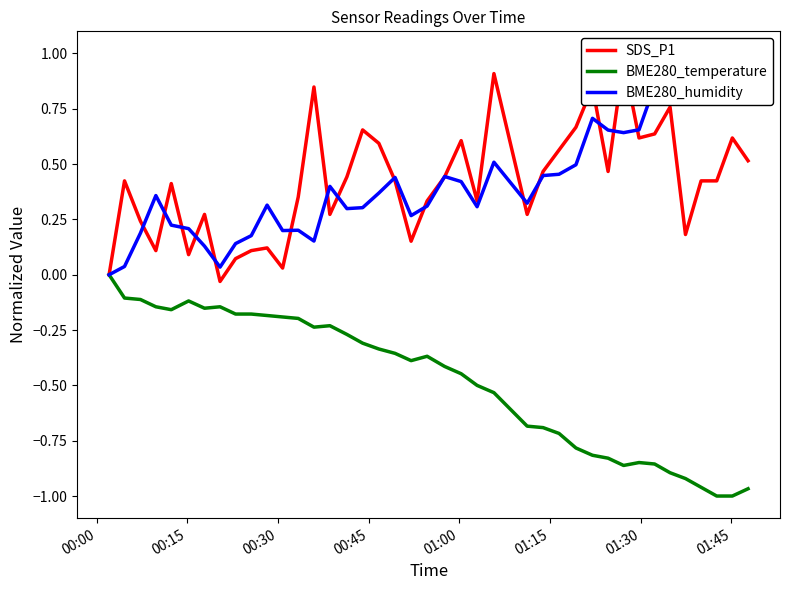

What are all the series names shown in the legend?

SDS_P1, BME280_temperature, BME280_humidity